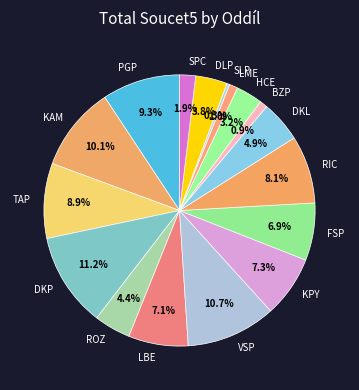

True or false: VSP accounts for 11% of the total.

True